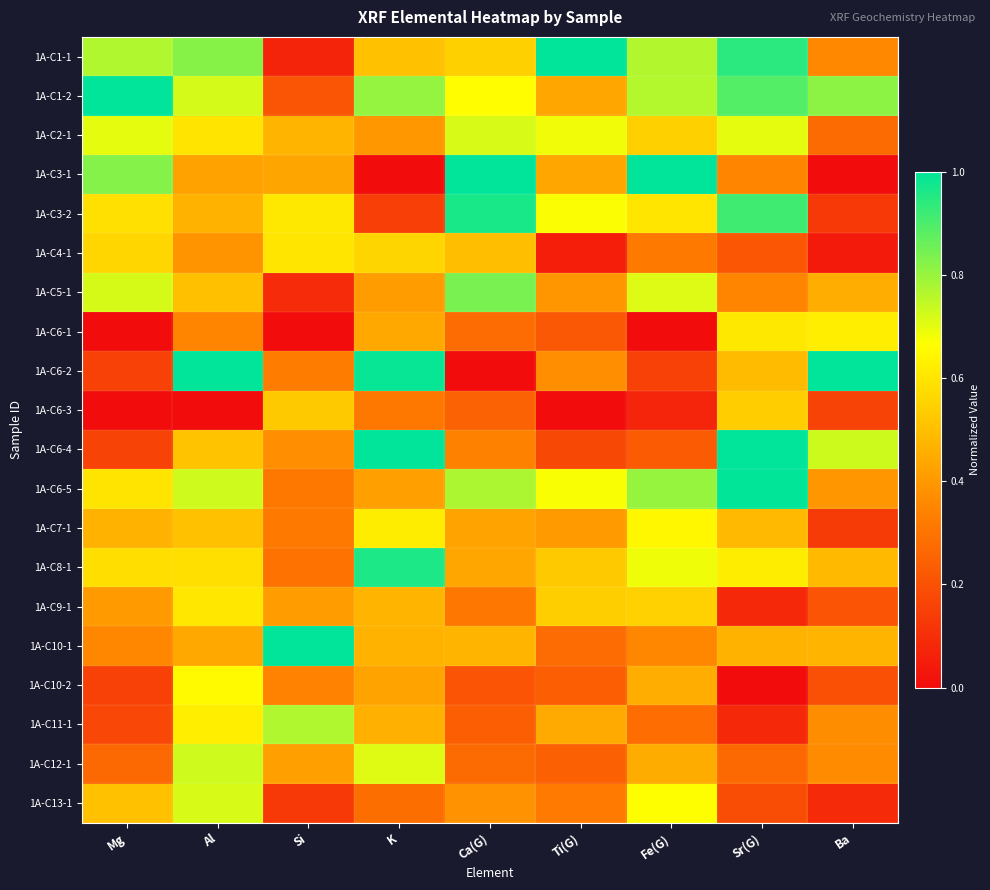

What is the maximum value shown in the chart?

1.0